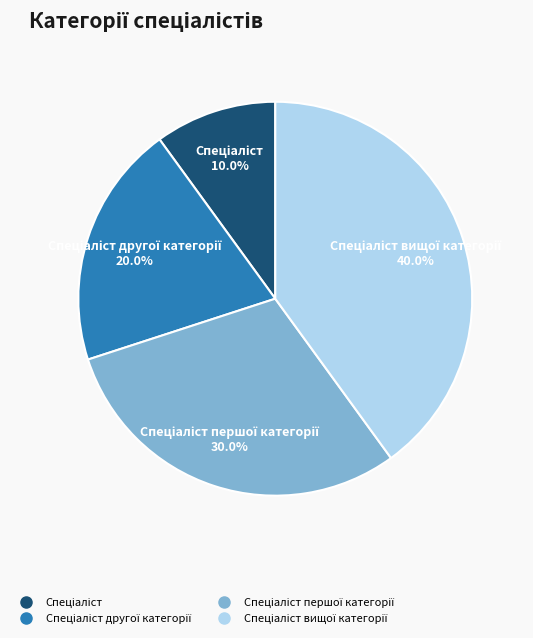

Is there a majority slice in this chart?

No